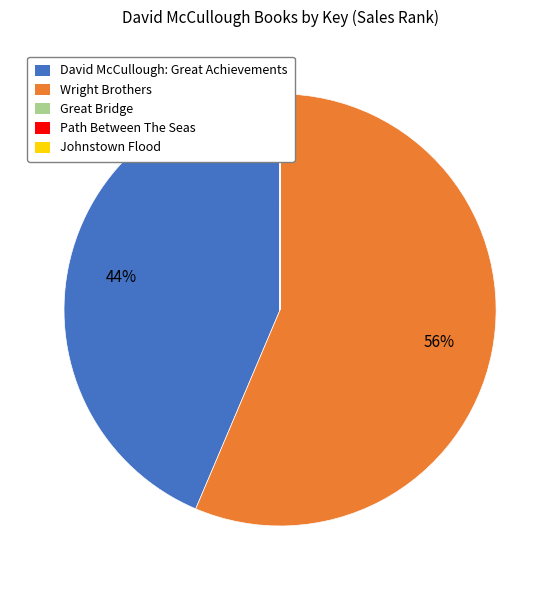

The David McCullough: Great Achievements slice represents 44% of the pie. True or false?

True